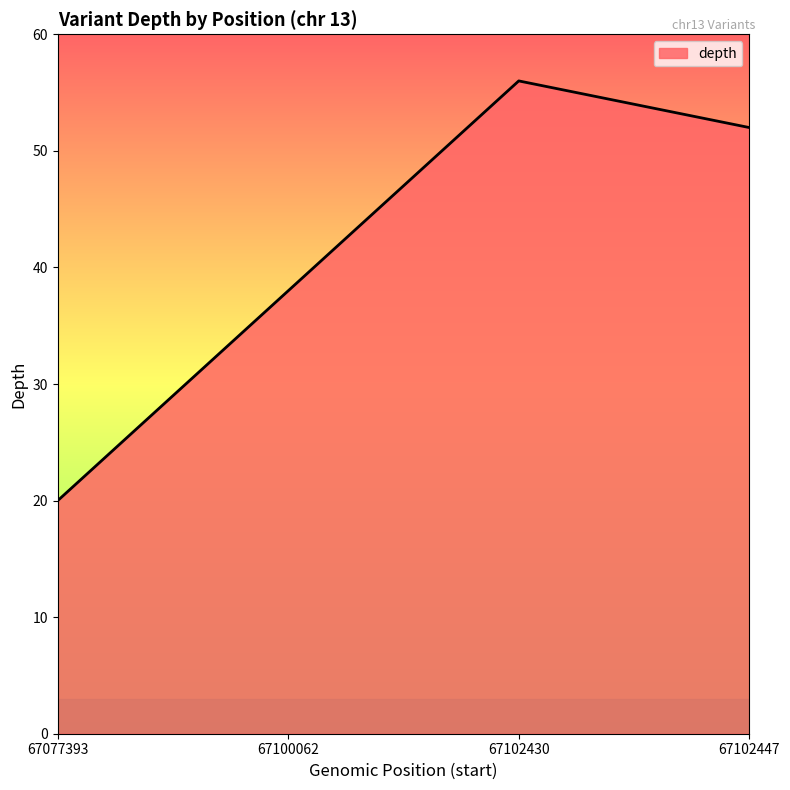

Which category has the lowest value across all series?

67077393